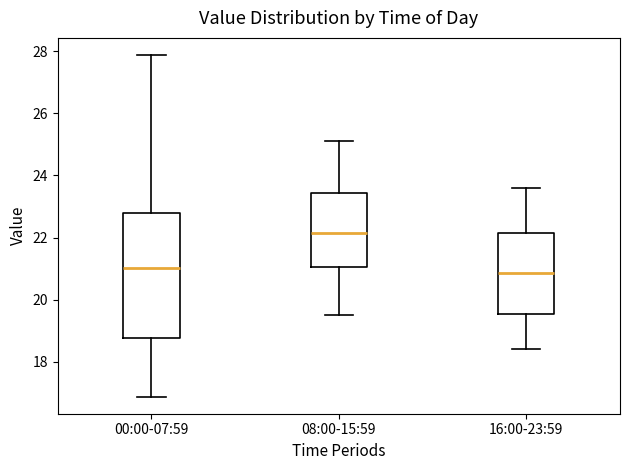

Comparing the boxes themselves (not the whiskers), which one is the tallest?

00:00-07:59